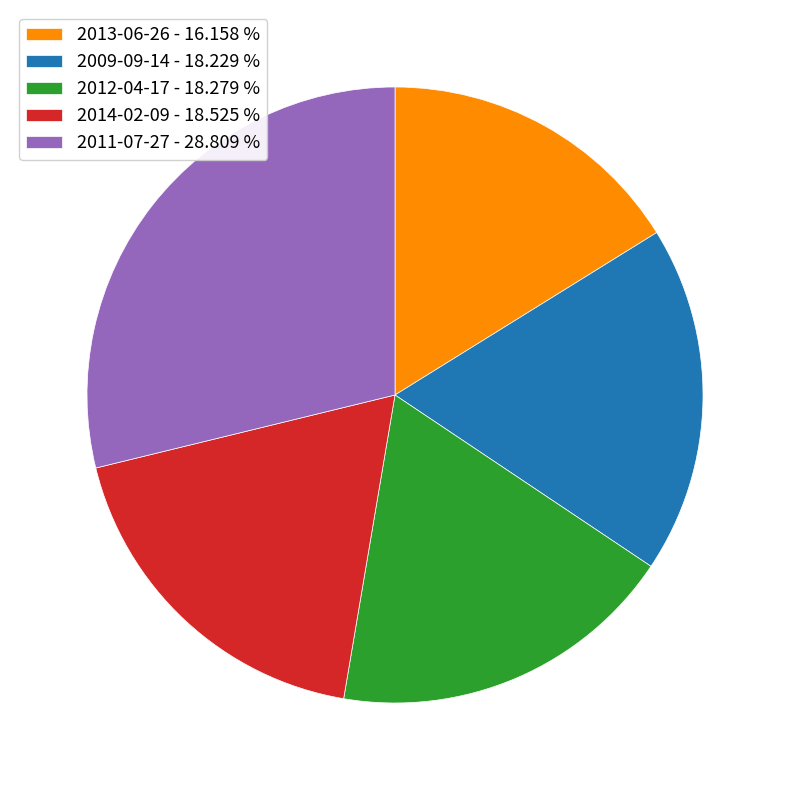

Which has a higher value, 2014-02-09 - 18.525 % or 2013-06-26 - 16.158 %?

2014-02-09 - 18.525 %